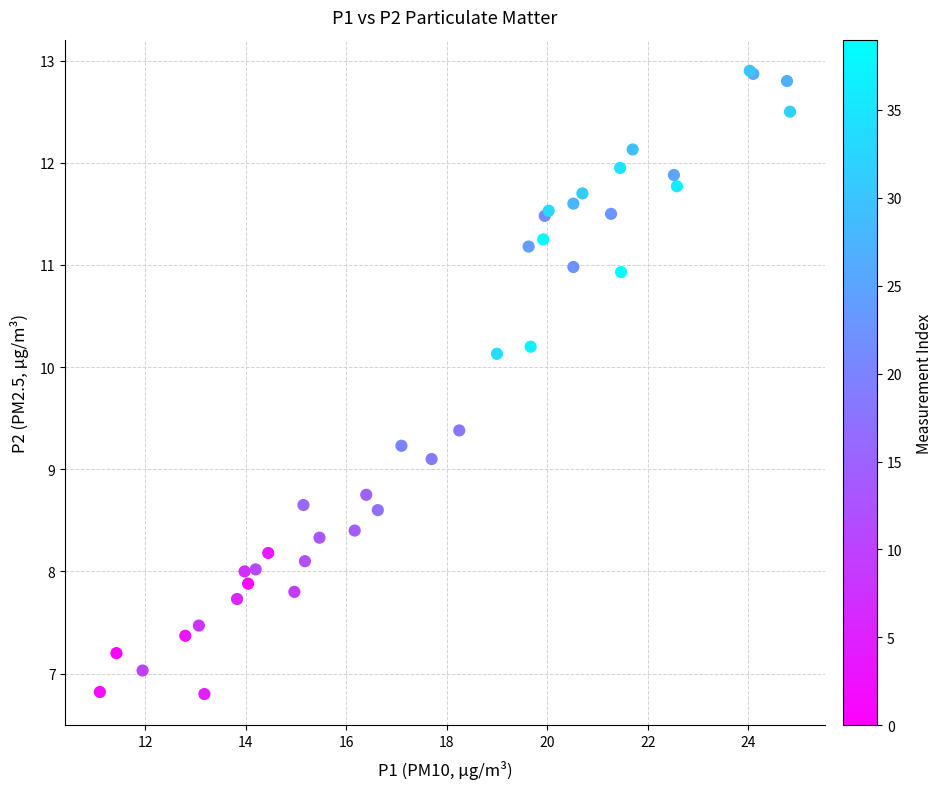

What Y value in the scatter plot is closest to 9?

9.1